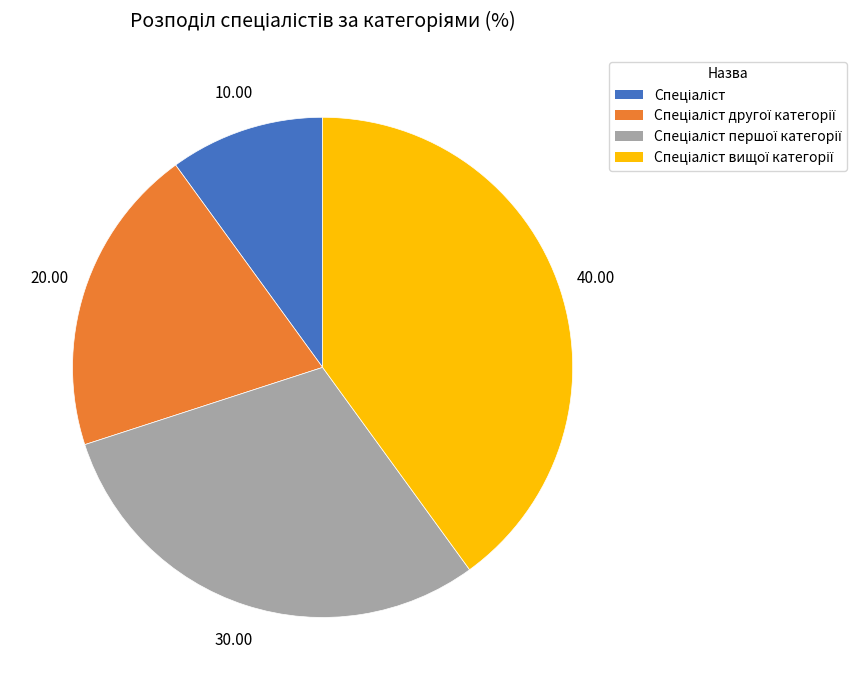

Does any single category account for the majority?

No